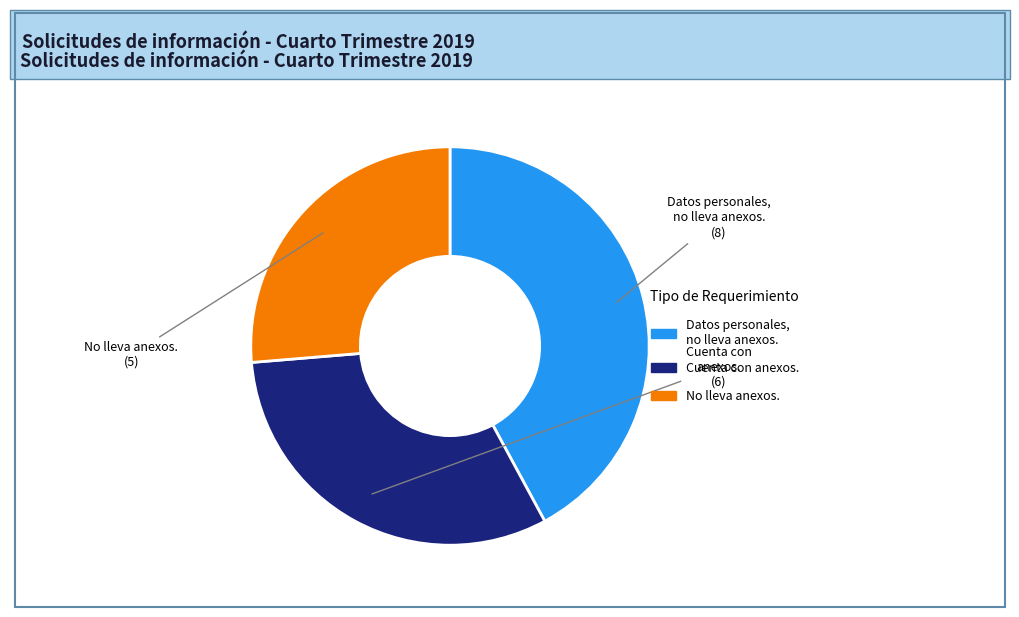

Between No lleva anexos. and Datos personales, no lleva anexos., which is larger?

Datos personales, no lleva anexos.